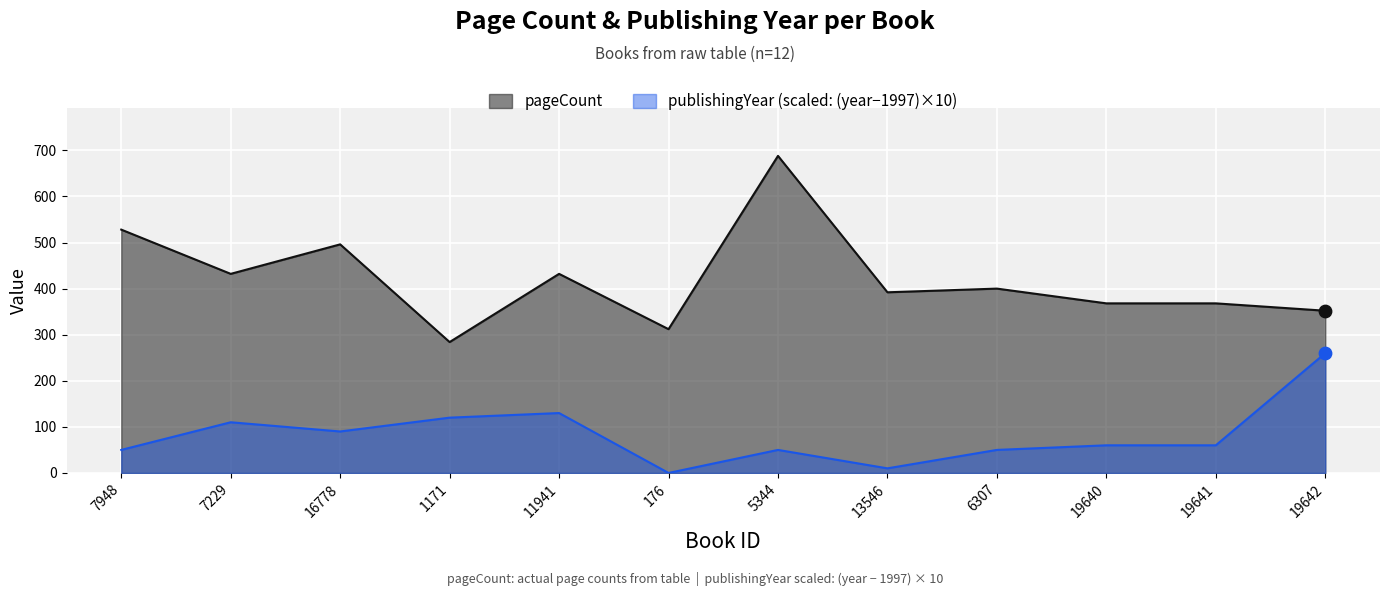

Which series reaches the maximum Y coordinate?

pageCount